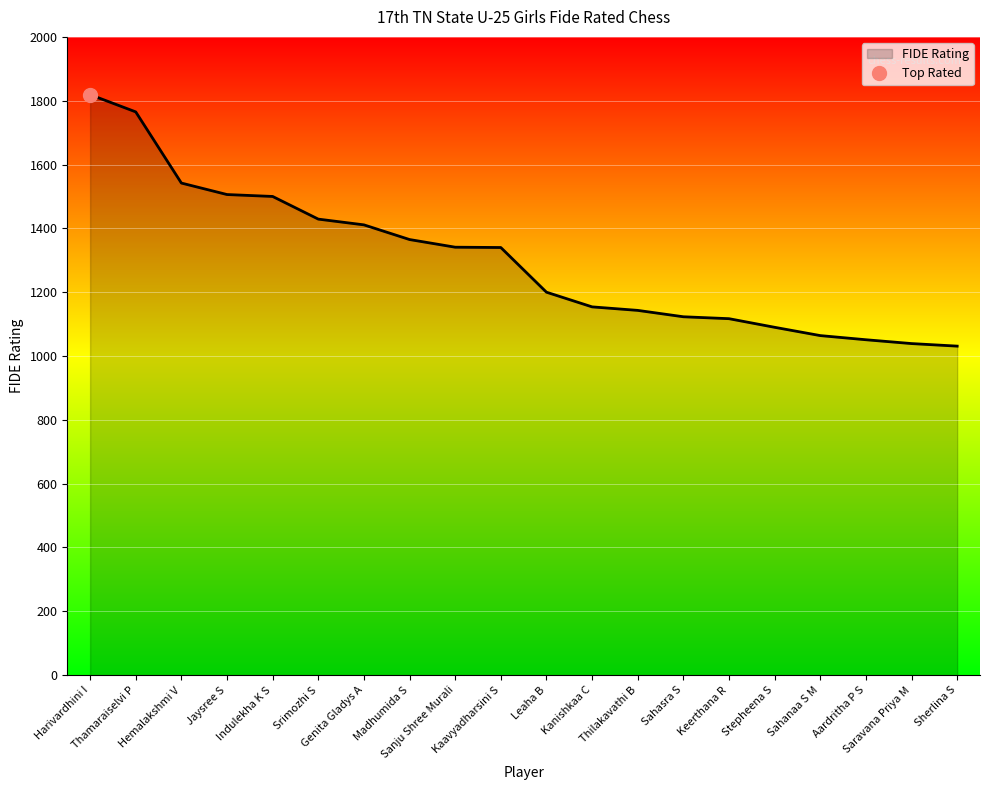

Reading left to right, list all the values displayed in this chart.

1819	1765	1542	1506	1500	1429	1411	1365	1341	1340	1200	1154	1143	1123	1117	1090	1064	1051	1039	1031